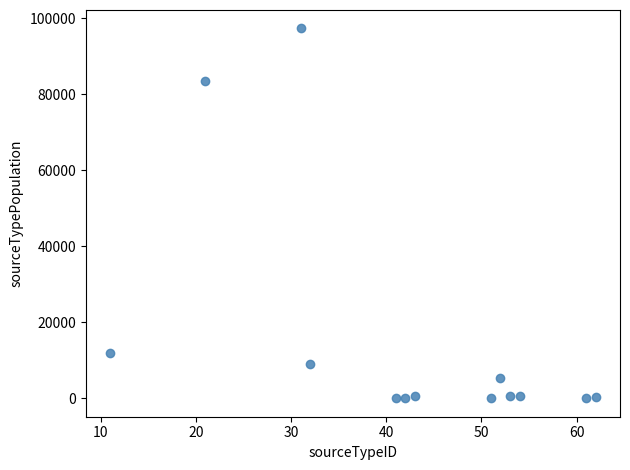

What is the range of X values (max minus min)?

51.0